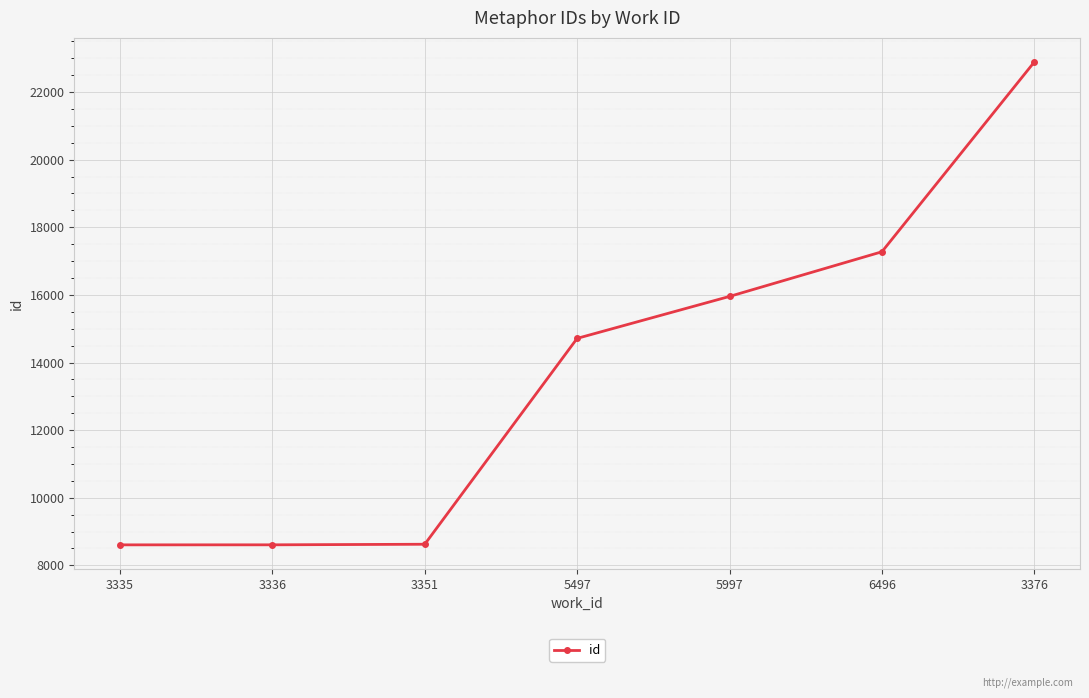

What position from the right is 3376?

1